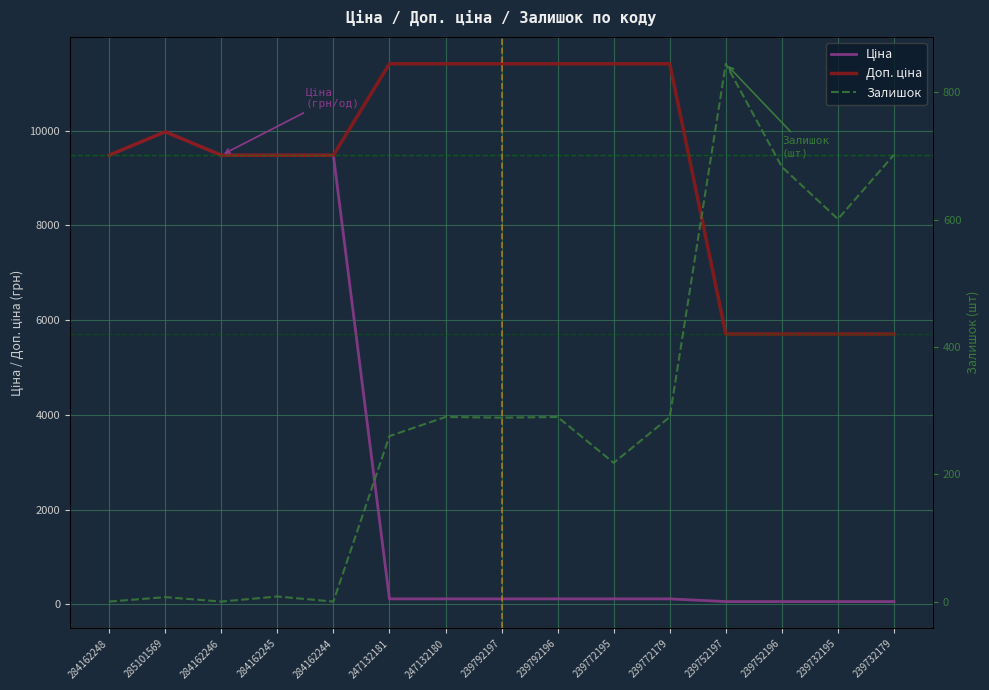

Which category has the highest value in the Ціна series?

285101569